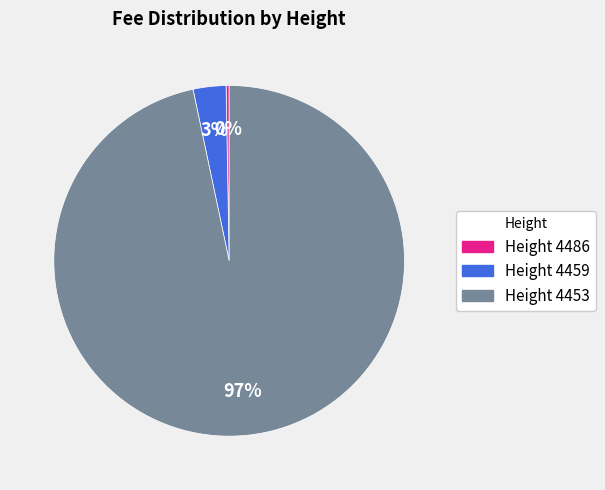

Is there a majority slice in this chart?

Yes